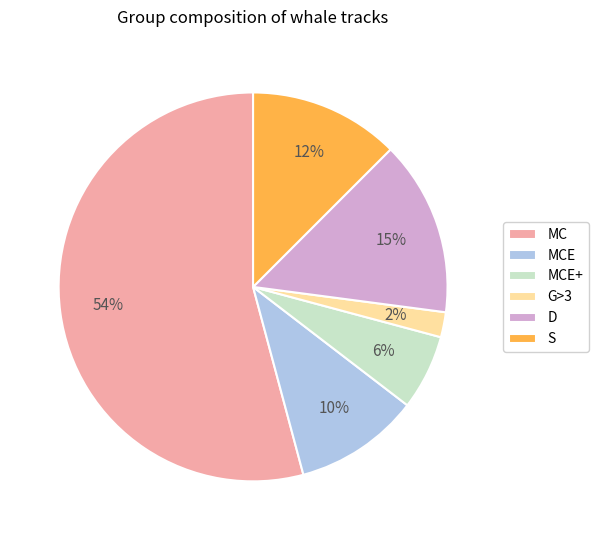

How many segments does this pie chart have?

6